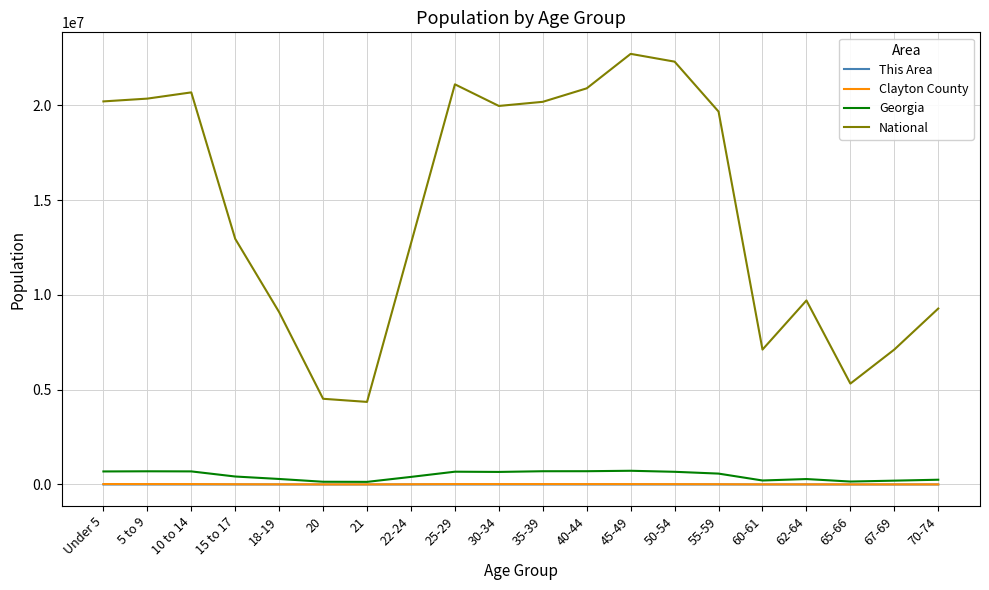

True or false: National and Georgia cross at least once.

False